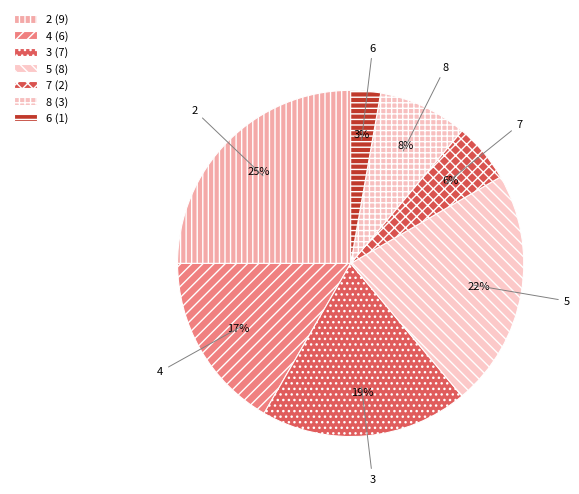

Count the number of slices in the pie.

7